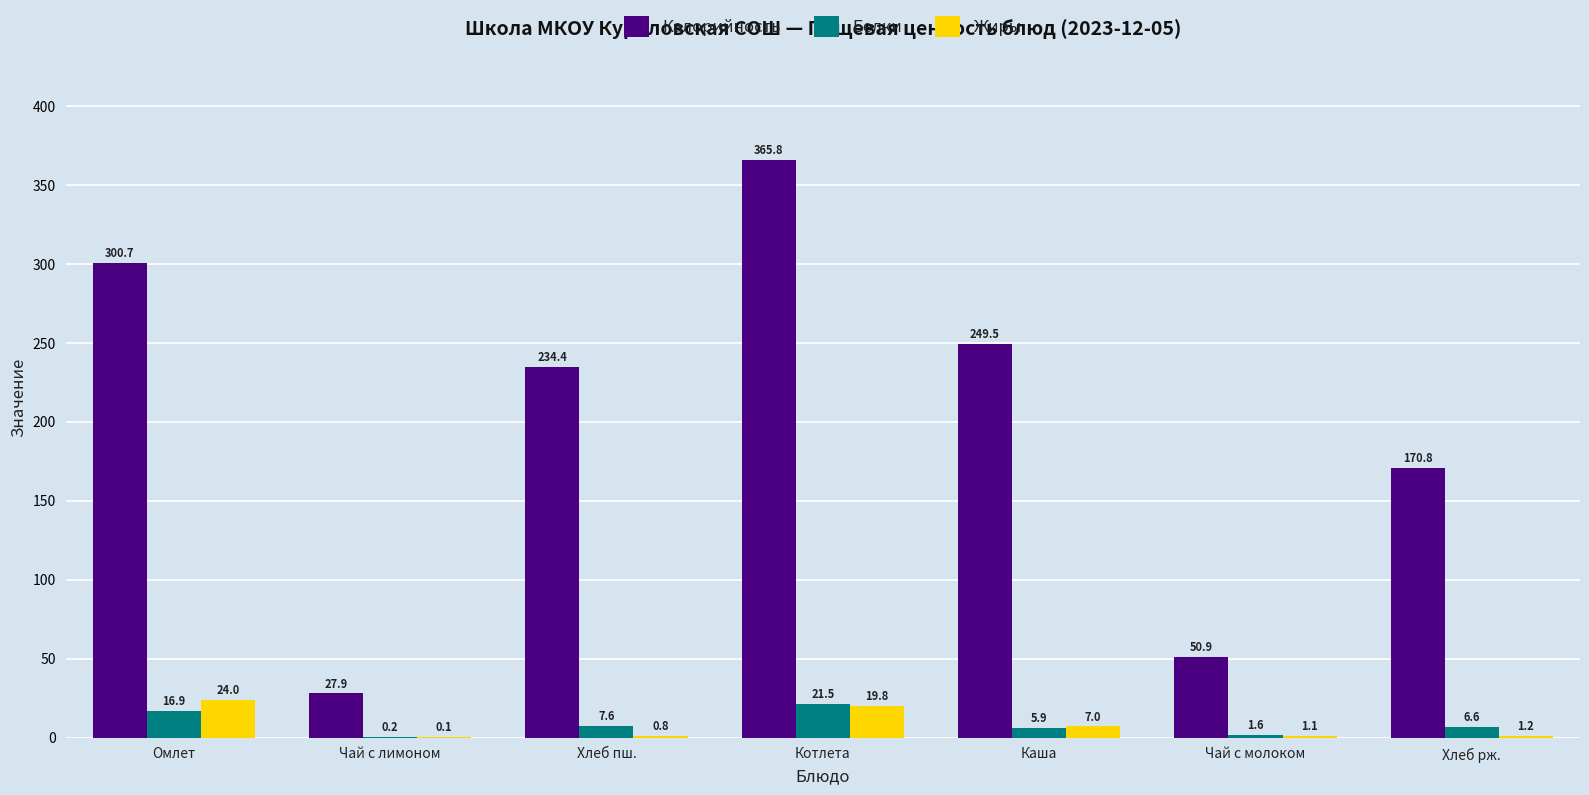

How many groups of bars are there?

7